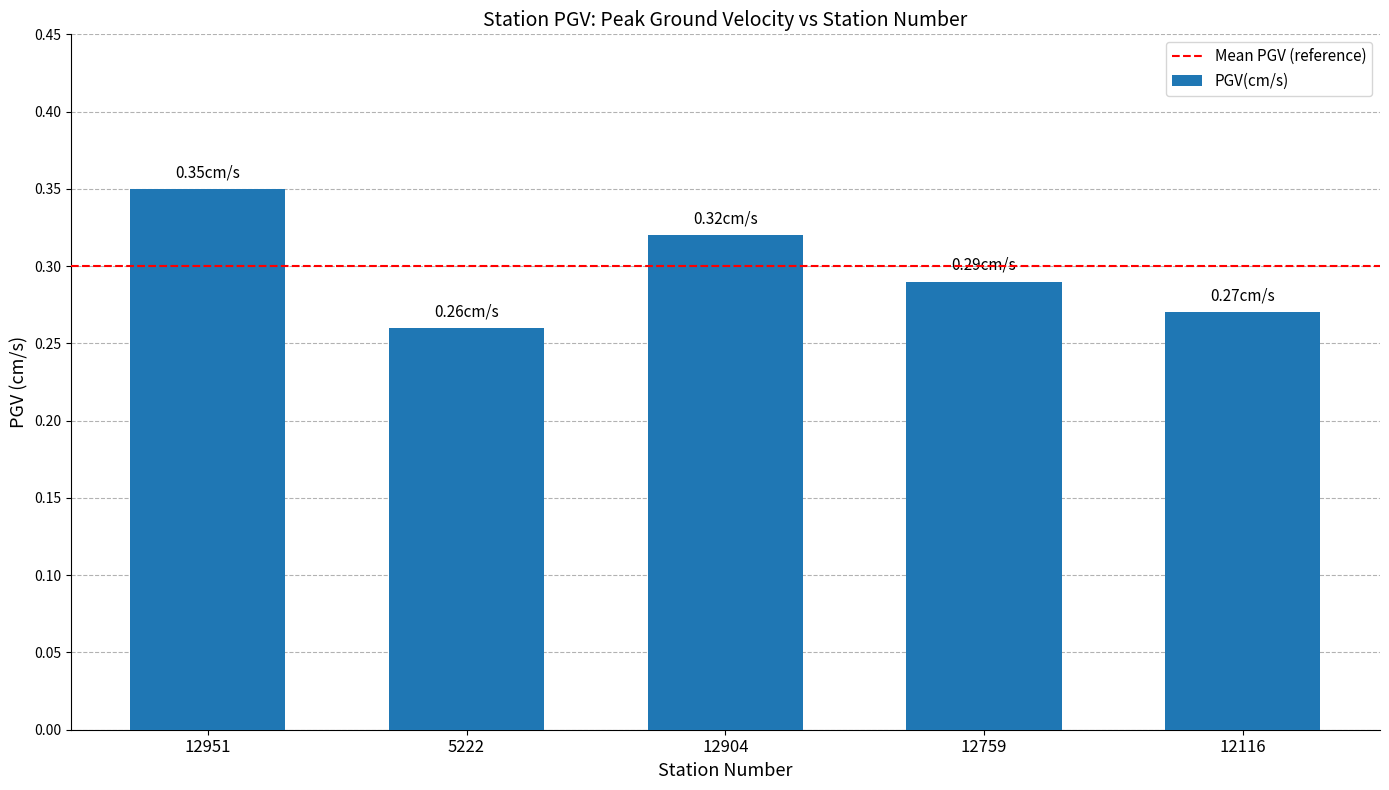

What is the difference between the second highest and minimum values?

0.1